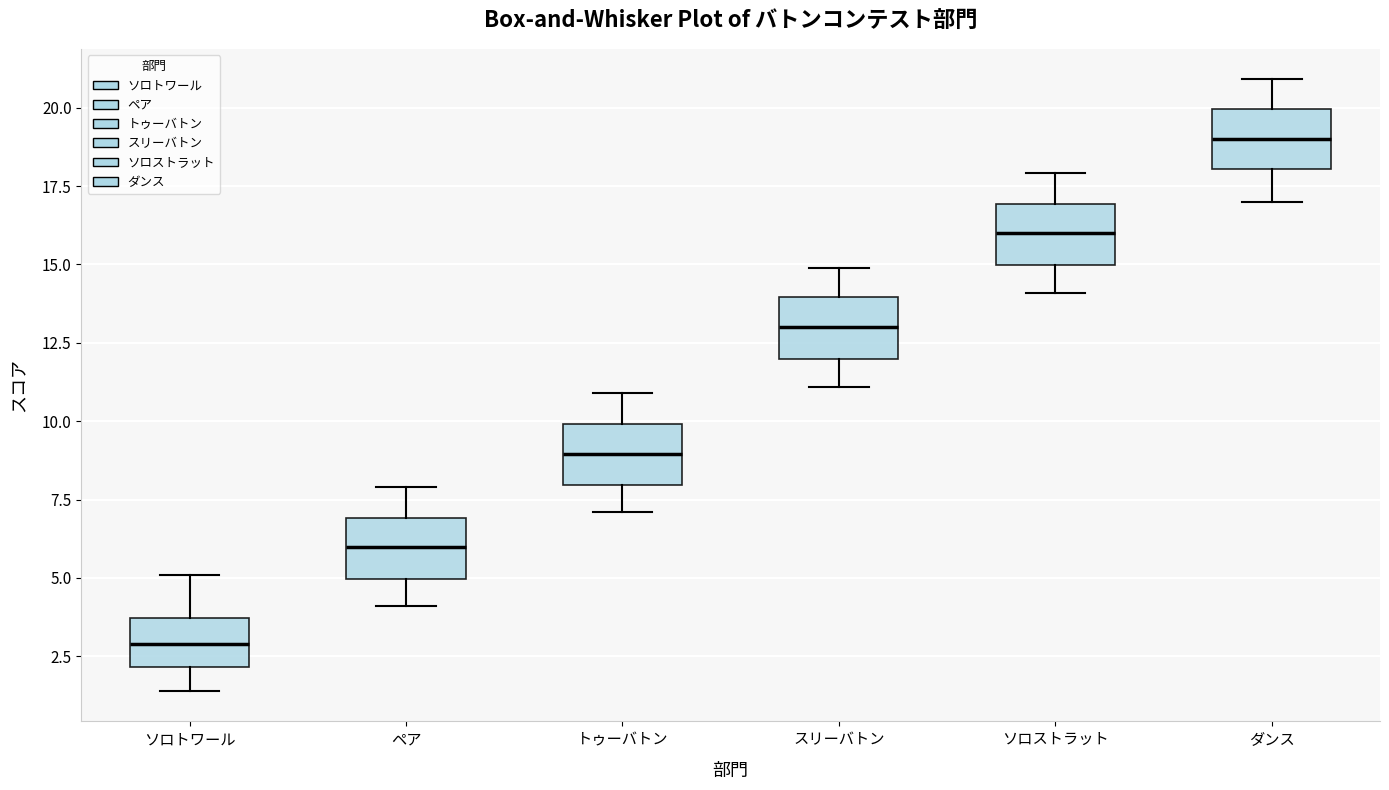

Which box has the lowest median line?

ソロトワール